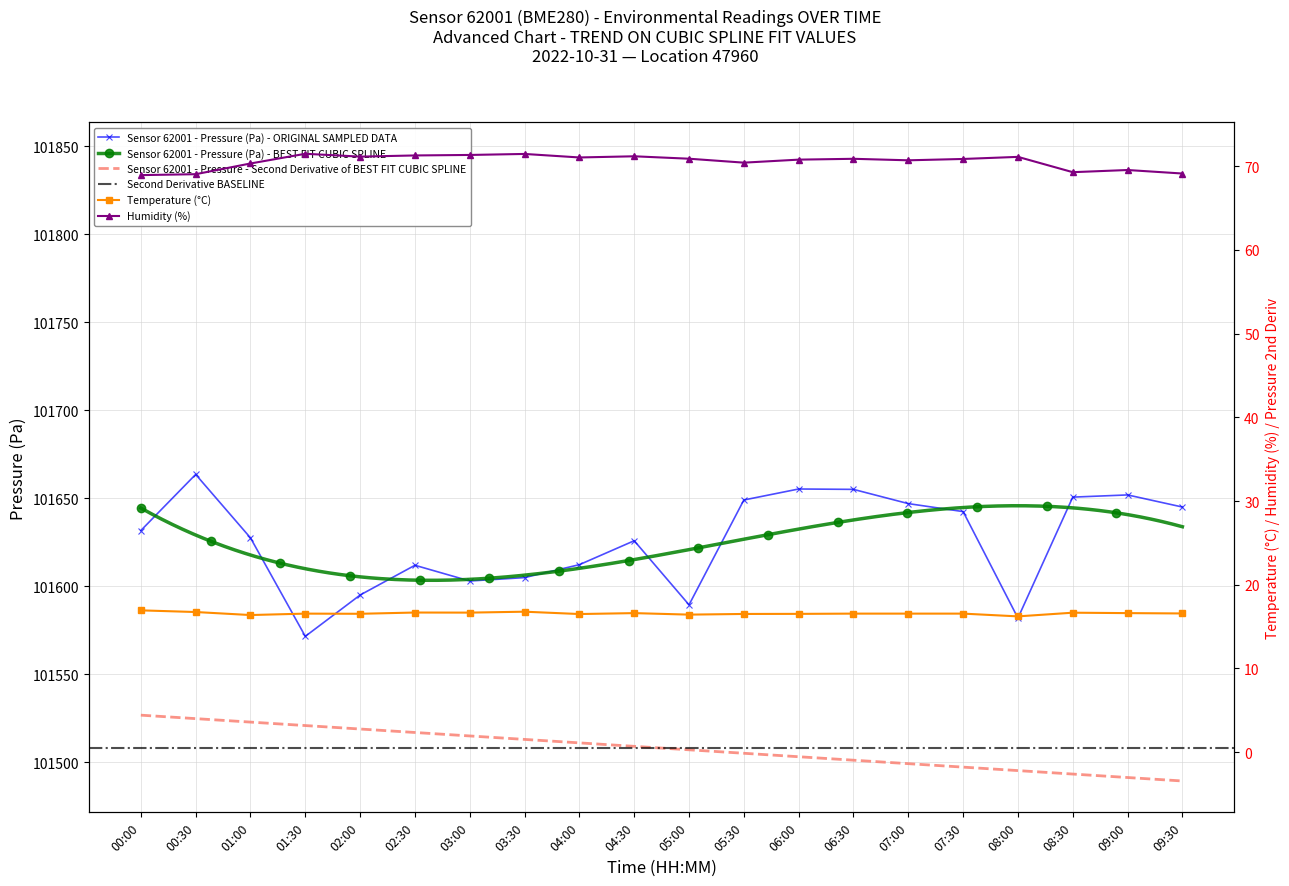

Which category has the lowest value in the Sensor 62001 - Pressure (Pa) - ORIGINAL SAMPLED DATA series?

01:30